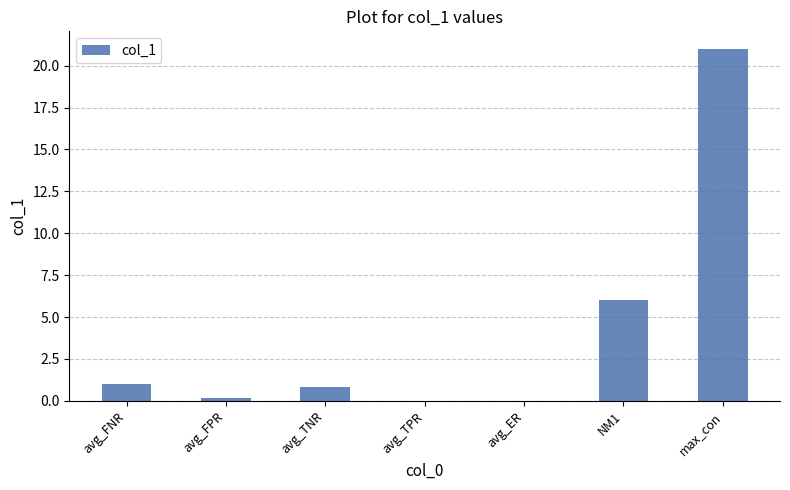

What is the change in value from avg_FNR to max_con?

+20.0